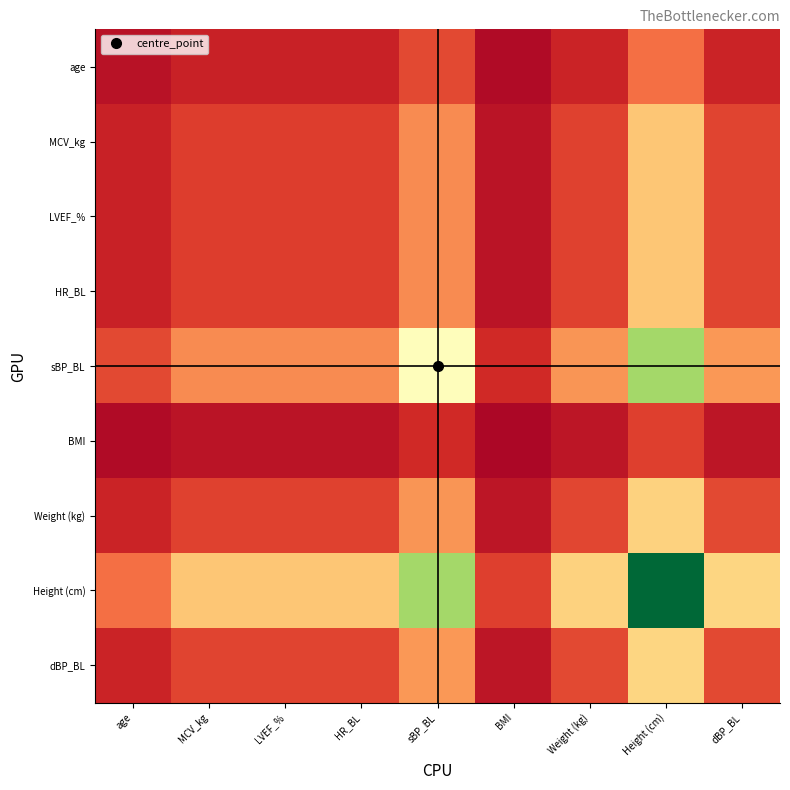

At which category is the sum across all series the highest?

Height (cm)